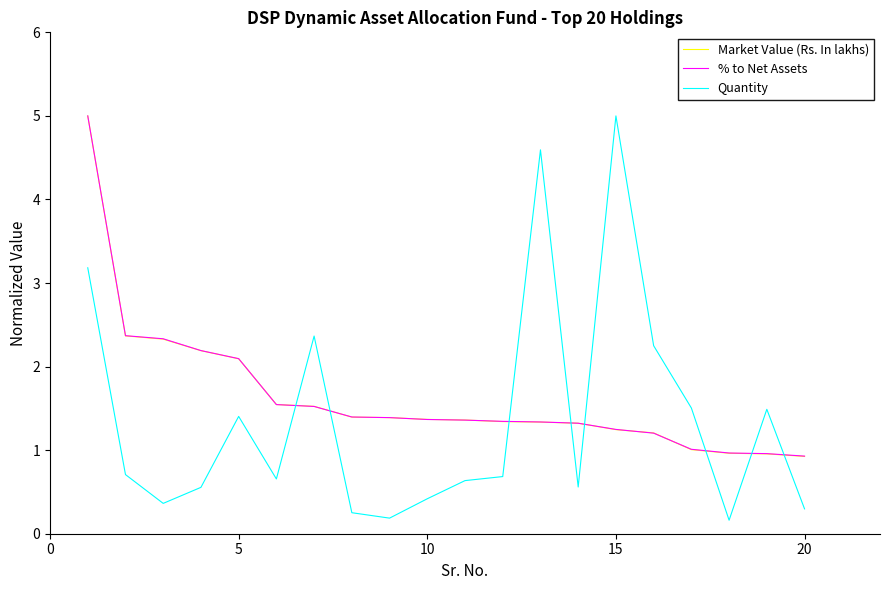

How many intersections are there between % to Net Assets and Quantity?

8